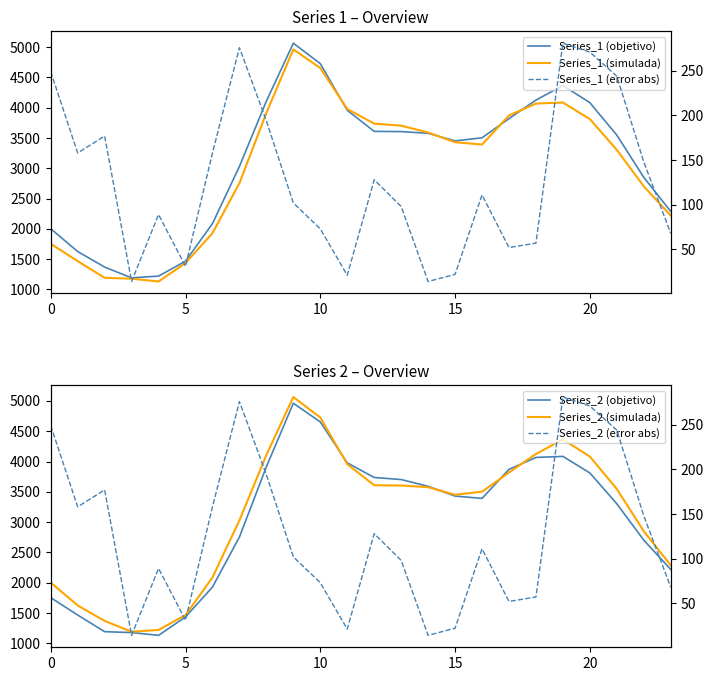

In Series_1 (objetivo), how many points are higher than both neighbors (excluding endpoints)?

2